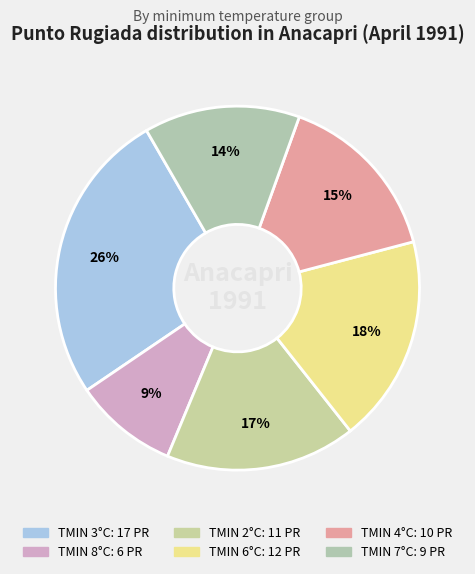

How many segments does this pie chart have?

6